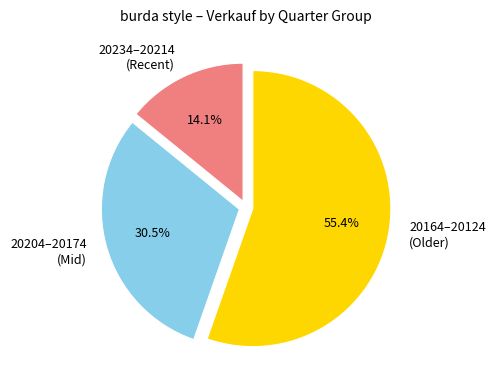

Rank the categories by value from lowest to highest.

20234–20214 (Recent), 20204–20174 (Mid), 20164–20124 (Older)